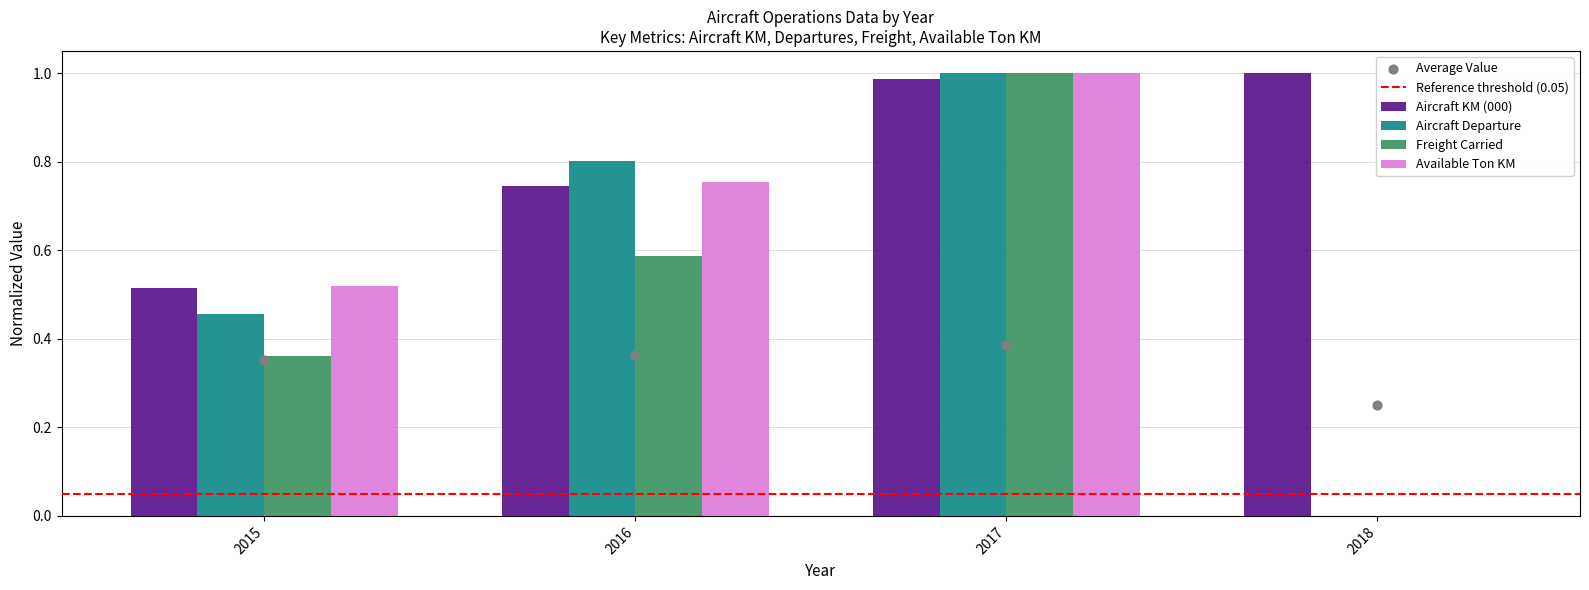

Which series contains the highest Y value?

Aircraft KM (000)